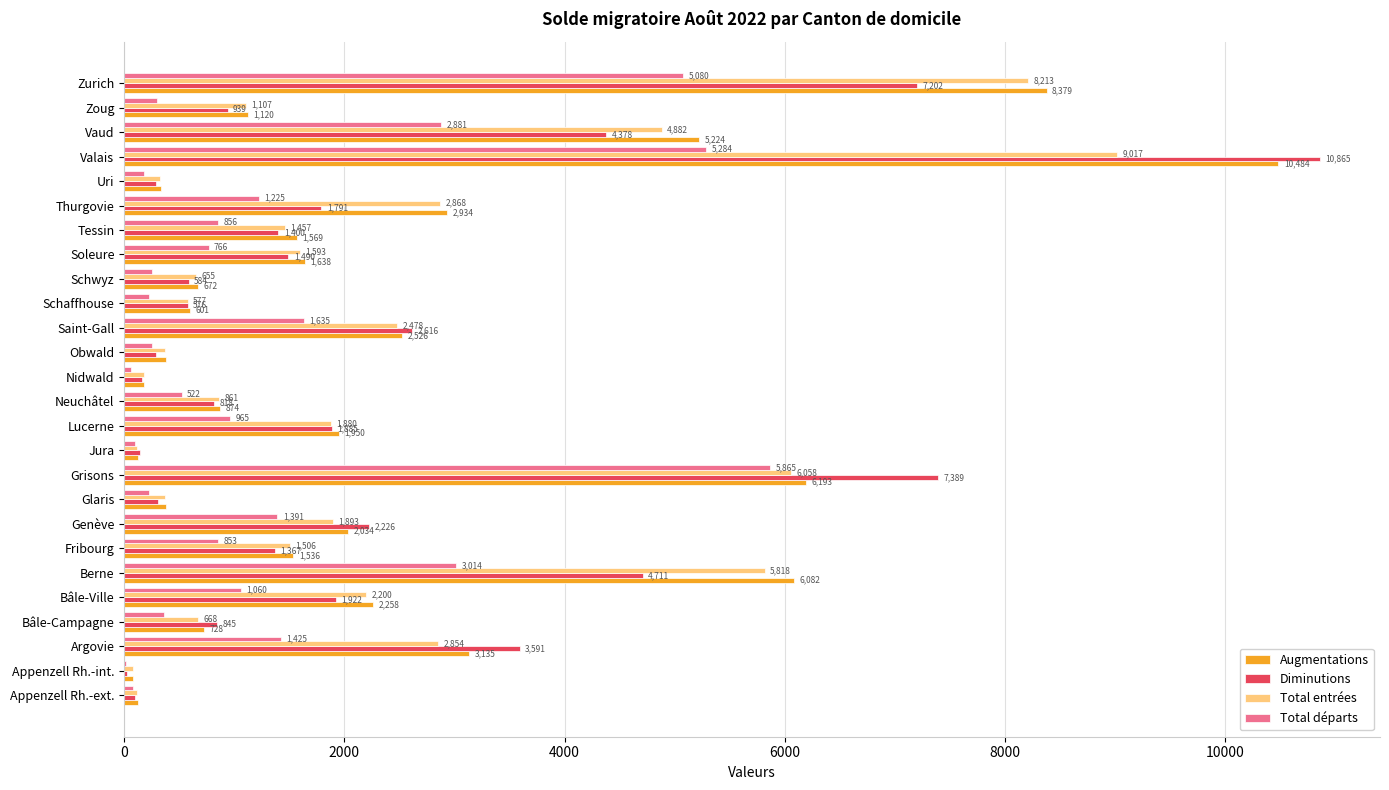

What is the sum of all Diminutions values?

57910